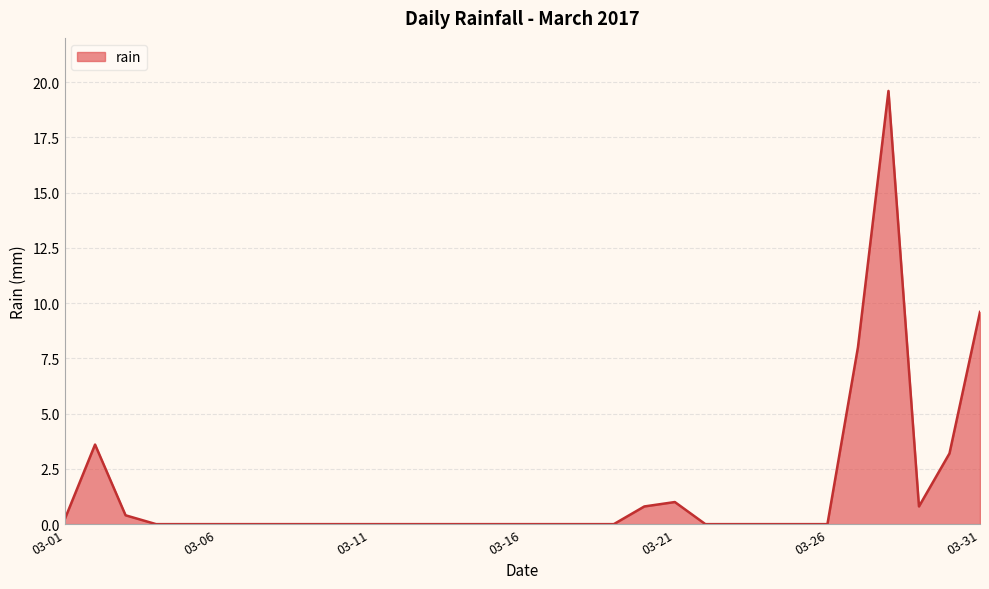

What is the maximum value shown in the chart?

19.6